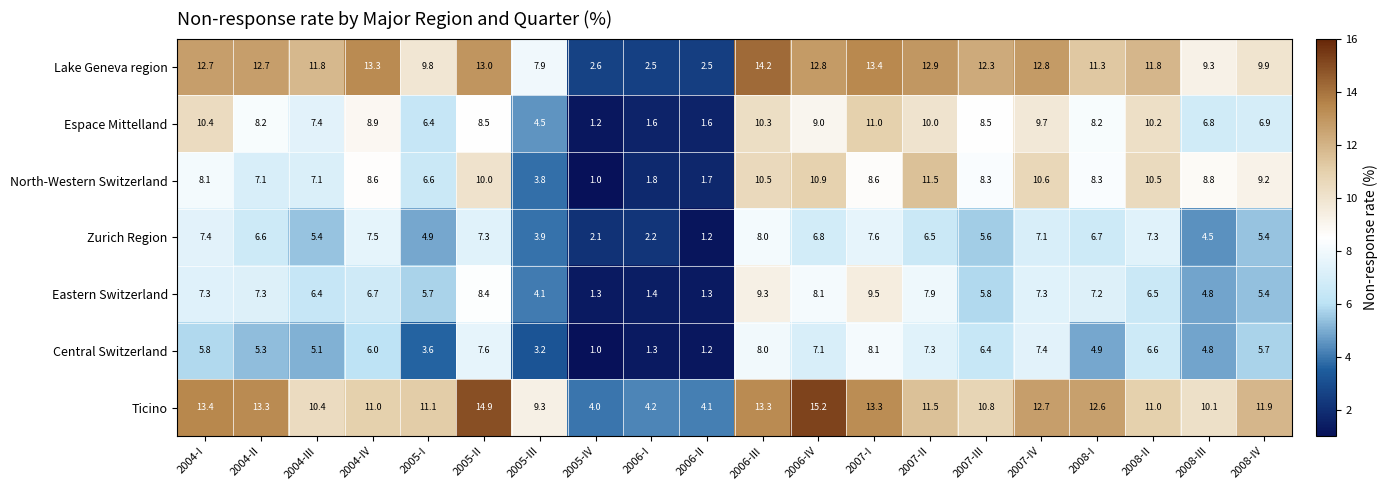

At which category does the chart reach its peak across all series?

2006-IV